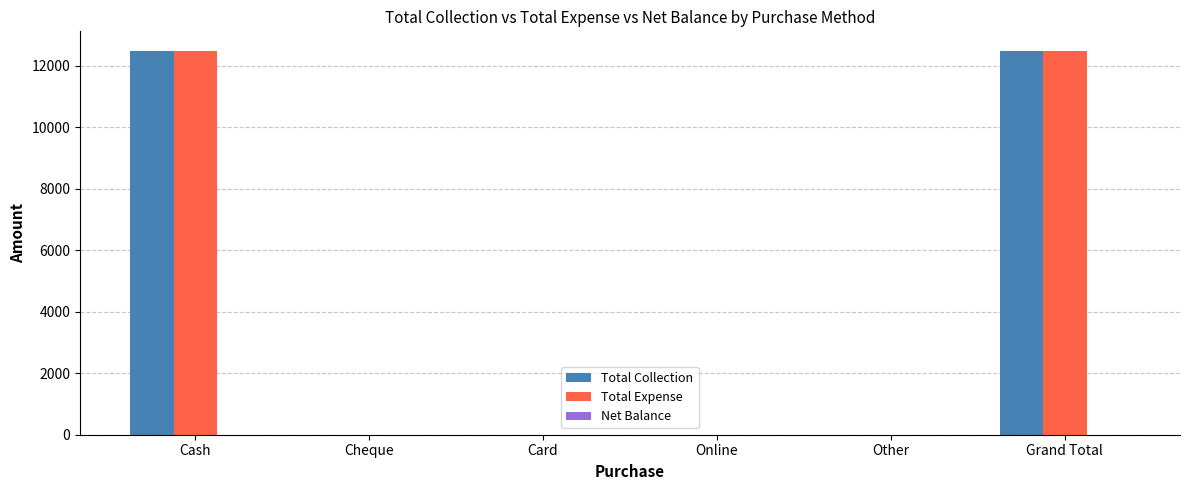

Does the chart contain stacked bars?

No